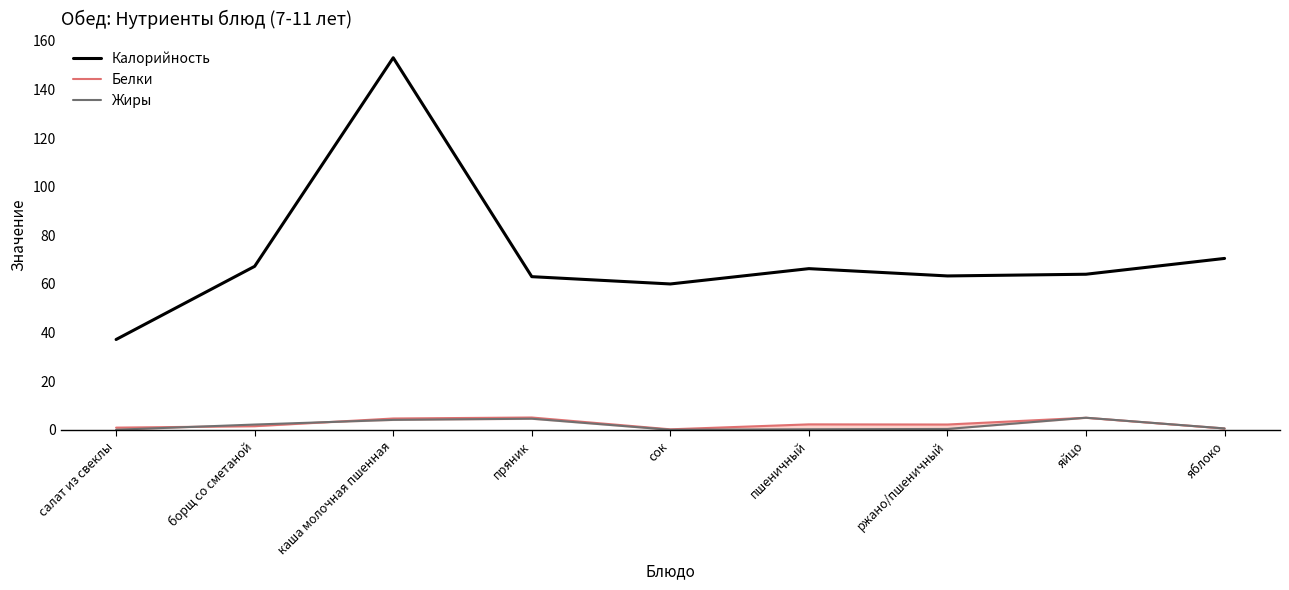

Is it true that Белки equals 0.3 at яблоко?

False